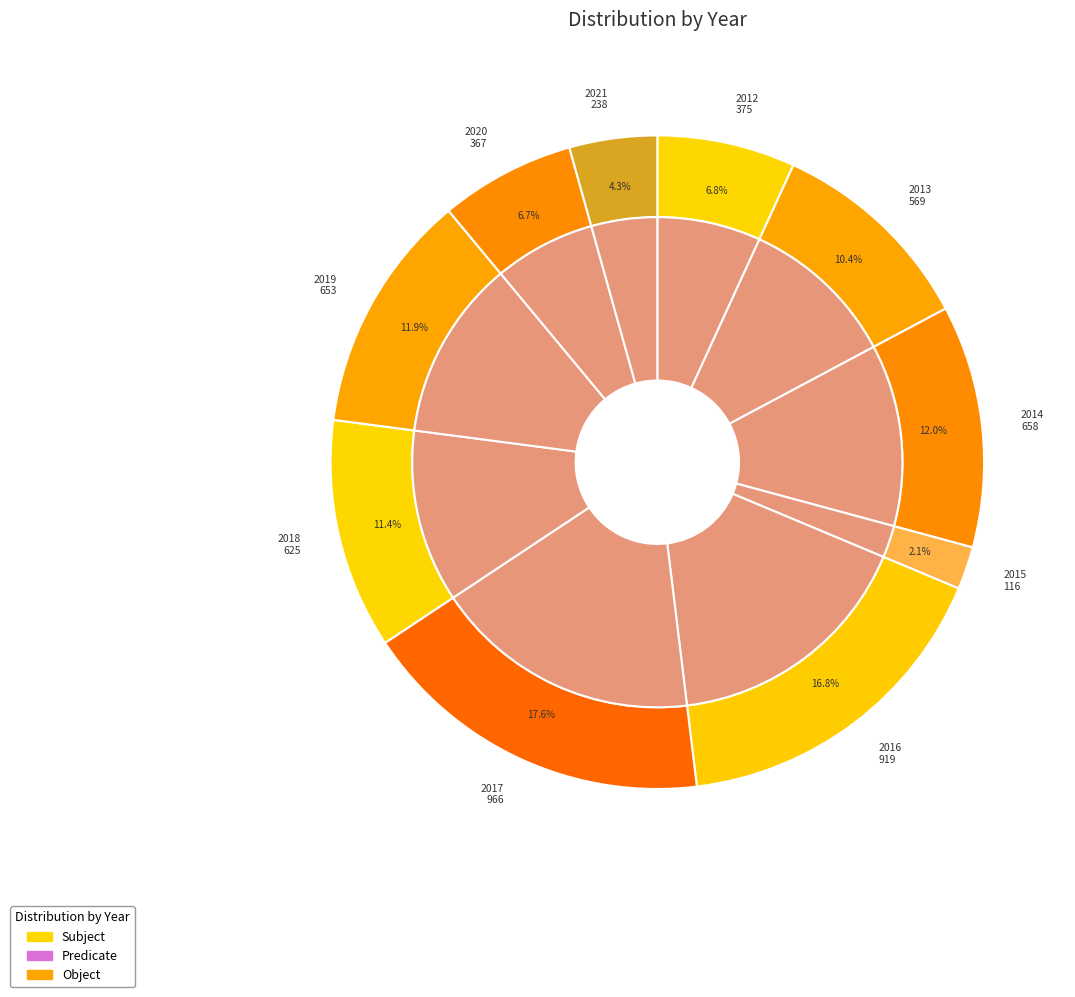

What percentage is the 2013 slice, to the nearest percent?

10%